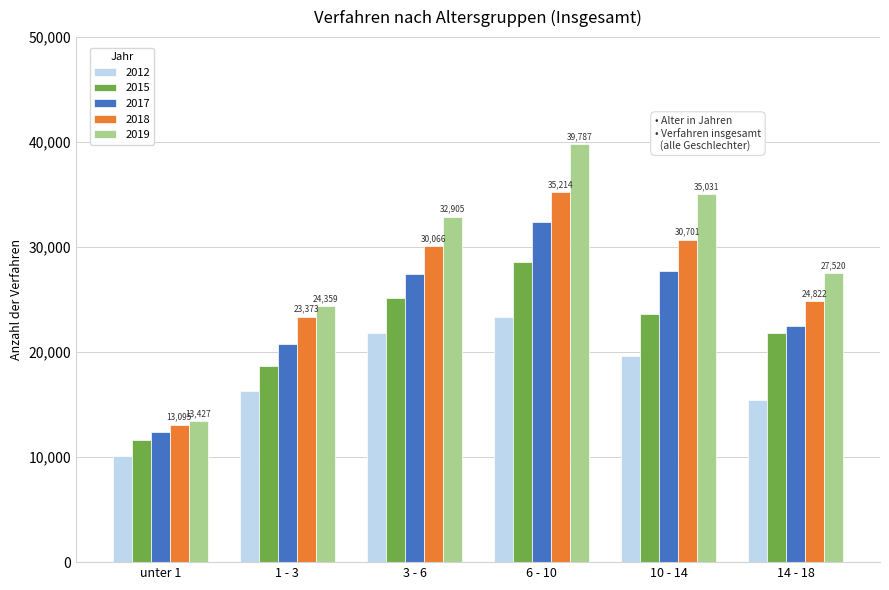

Reading left to right, extract all data points from this chart.

2012: unter 1=10130	1 - 3=16270	3 - 6=21778	6 - 10=23327	10 - 14=19631	14 - 18=15487
2015: unter 1=11605	1 - 3=18658	3 - 6=25171	6 - 10=28617	10 - 14=23657	14 - 18=21777
2017: unter 1=12430	1 - 3=20798	3 - 6=27485	6 - 10=32397	10 - 14=27694	14 - 18=22471
2018: unter 1=13095	1 - 3=23373	3 - 6=30066	6 - 10=35214	10 - 14=30701	14 - 18=24822
2019: unter 1=13427	1 - 3=24359	3 - 6=32905	6 - 10=39787	10 - 14=35031	14 - 18=27520